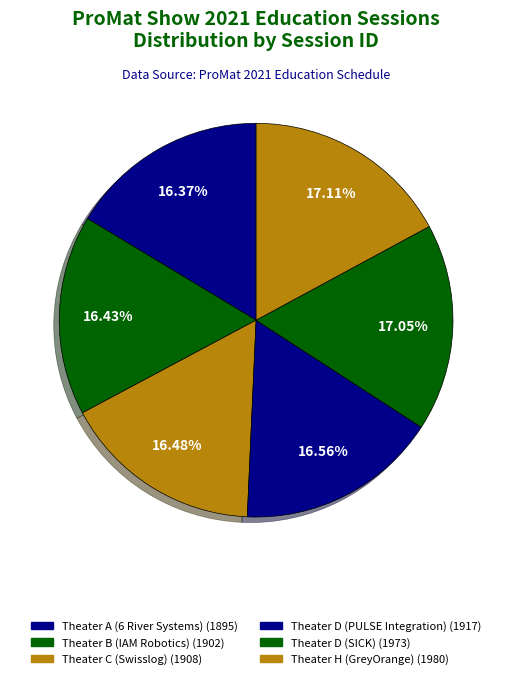

To the nearest percent, what is the combined percentage of Theater D (PULSE Integration) and Theater C (Swisslog)?

33%